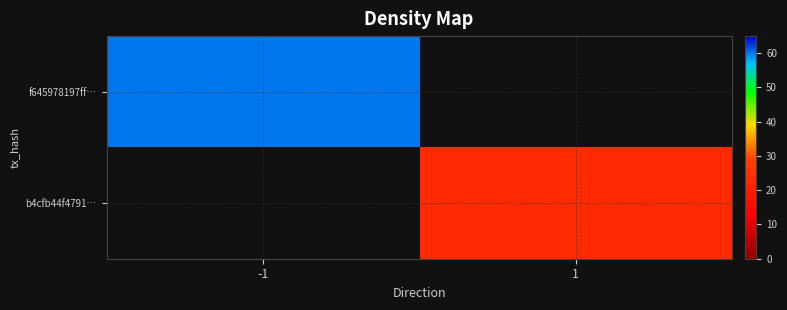

What is the greatest value displayed?

60